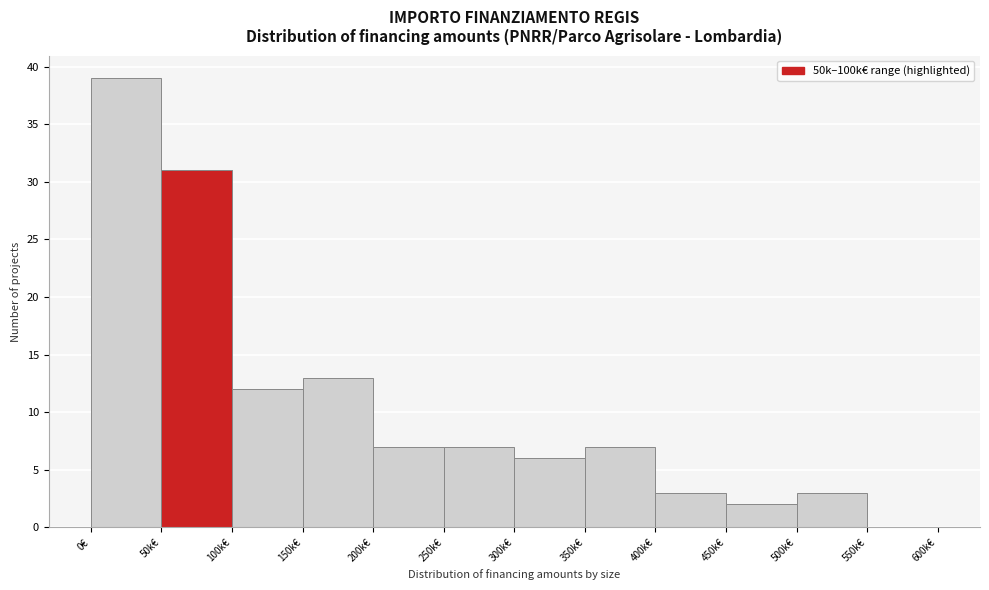

Reading left to right, what are all the values shown in this chart?

0€=39	50k€=31	100k€=12	150k€=13	200k€=7	250k€=7	300k€=6	350k€=7	400k€=3	450k€=2	500k€=3	550k€=0